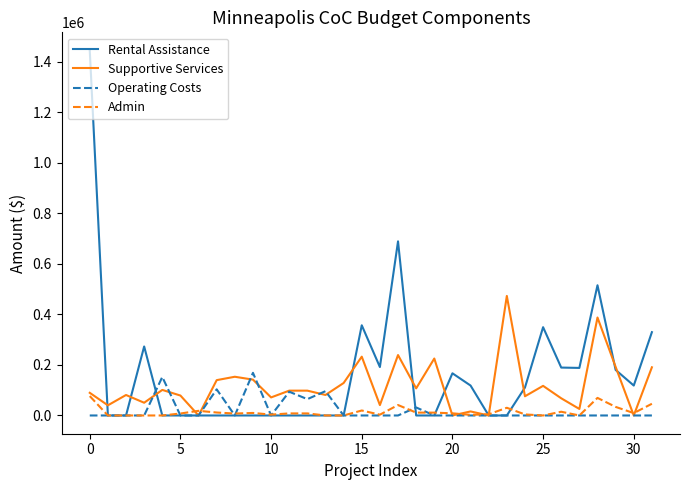

Which series has the widest spread of values?

Rental Assistance